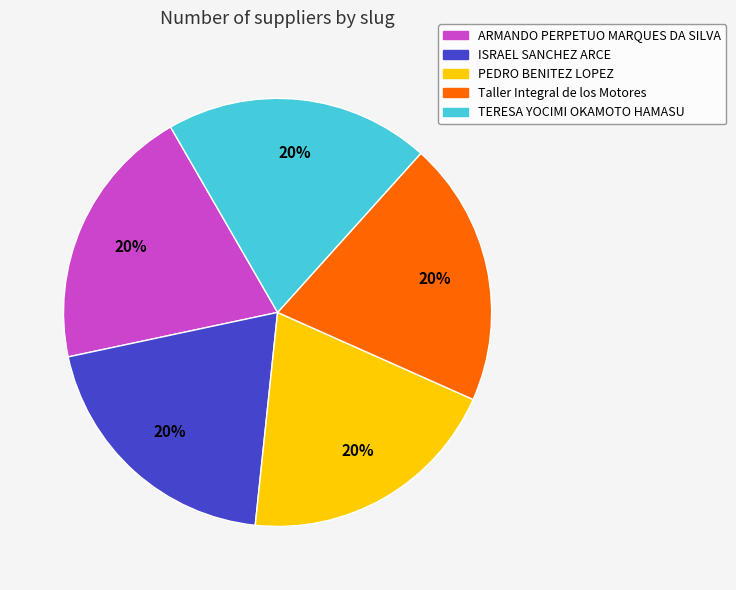

Is there a majority slice in this chart?

No